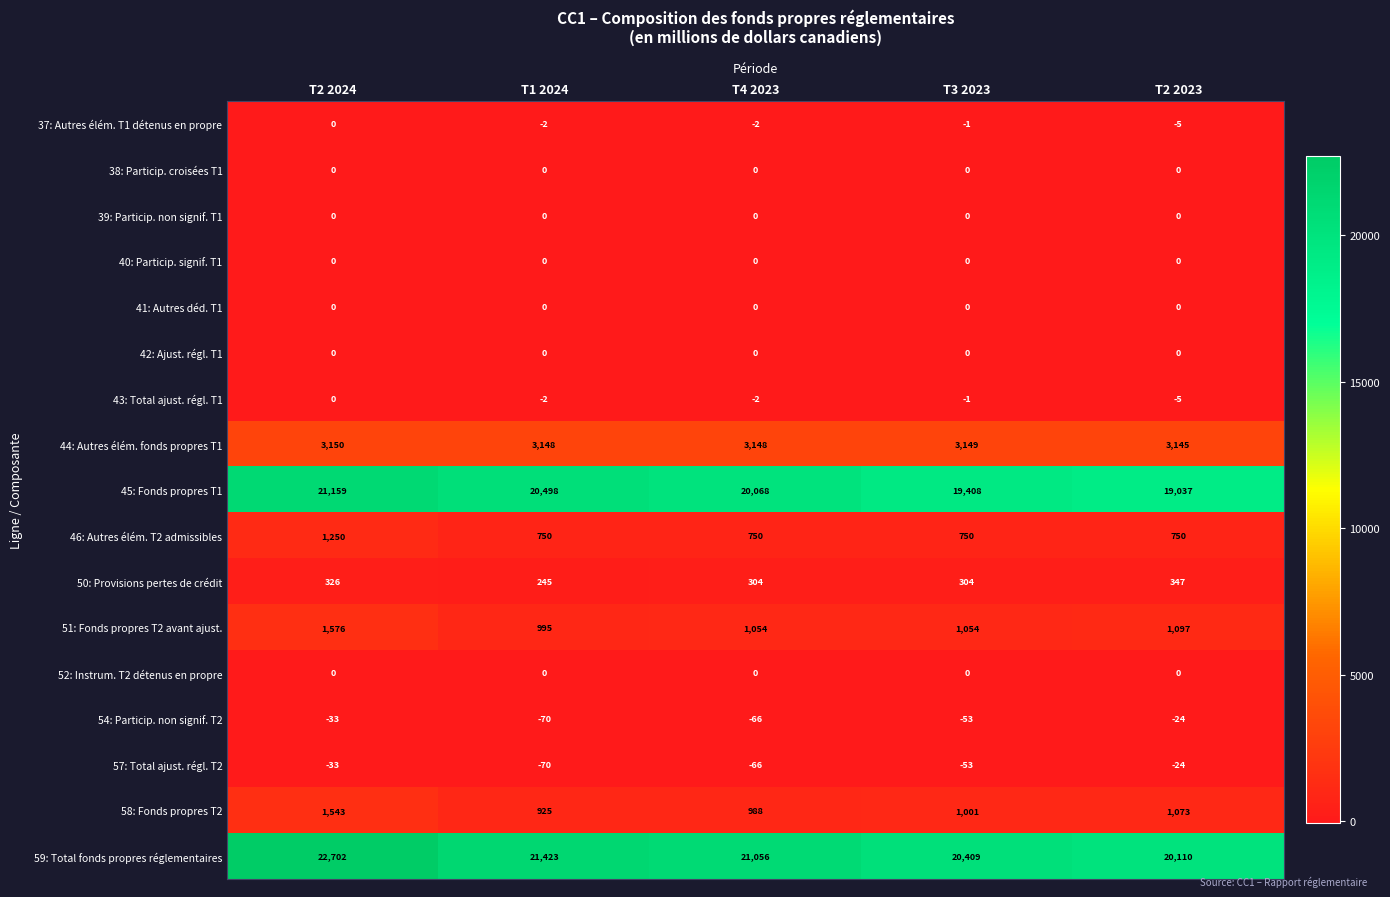

True or false: 52: Instrum. T2 détenus en propre has a value of 0 at T2 2023.

True